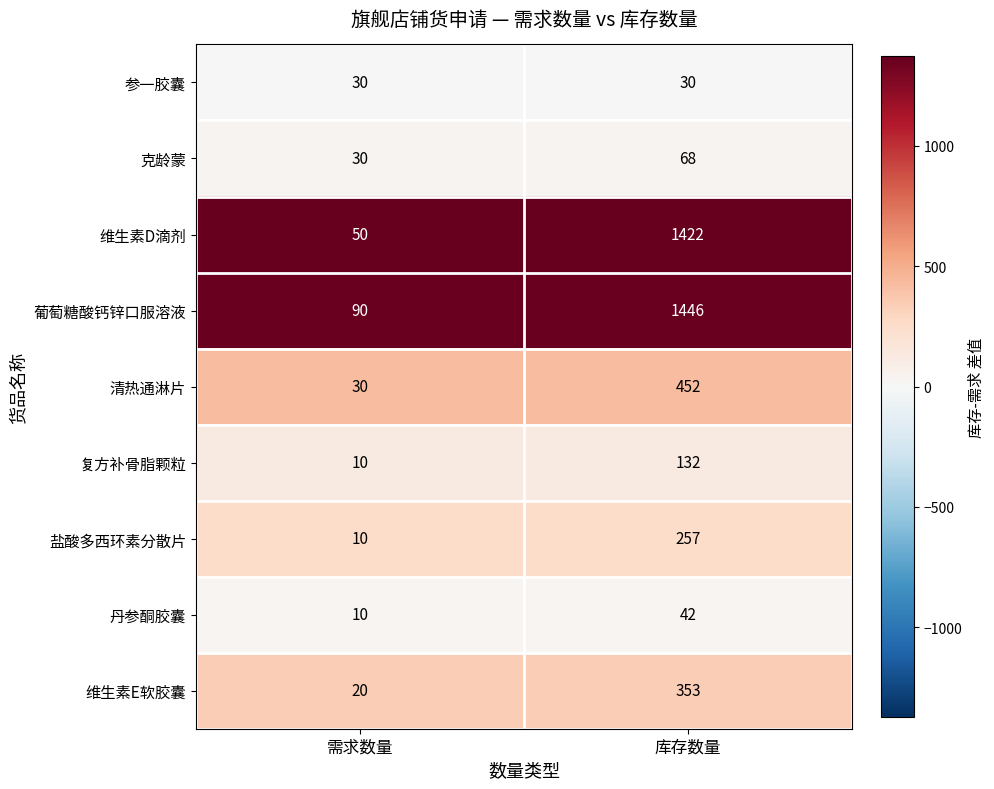

At which category does the chart reach its peak across all series?

库存数量